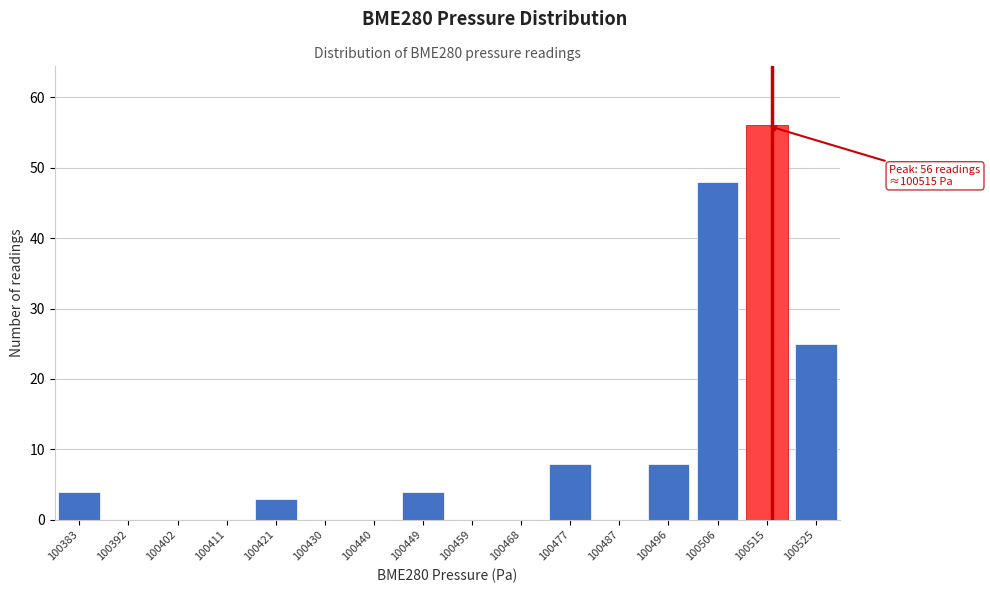

Reading right to left, extract all data points from this chart.

100525=25	100515=56	100506=48	100496=8	100487=0	100477=8	100468=0	100459=0	100449=4	100440=0	100430=0	100421=3	100411=0	100402=0	100392=0	100383=4